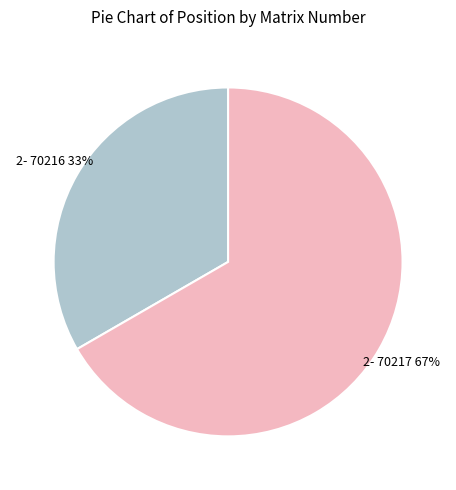

How many slices are in this pie chart?

2